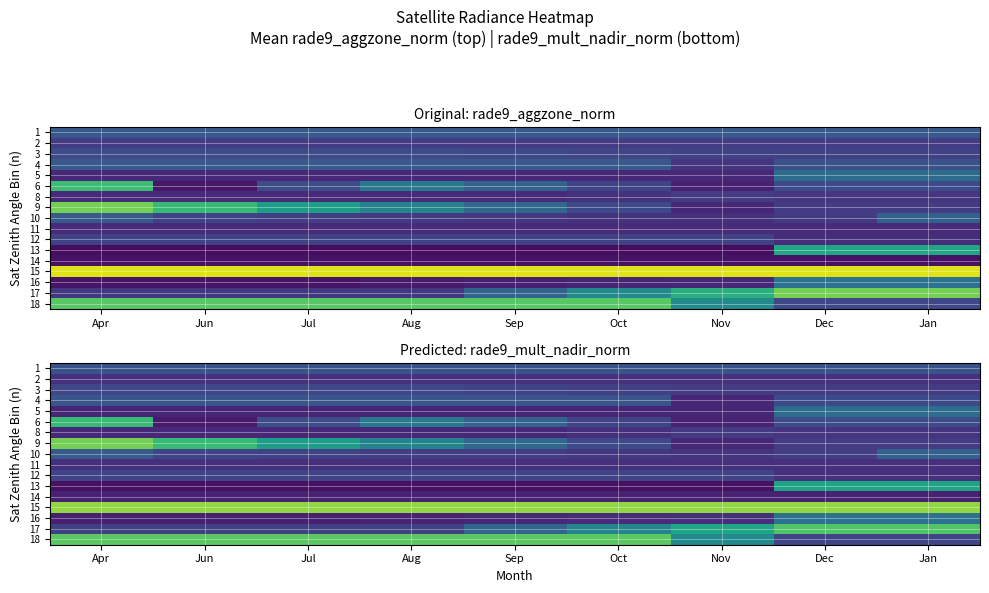

Count the number of data series in this chart.

17